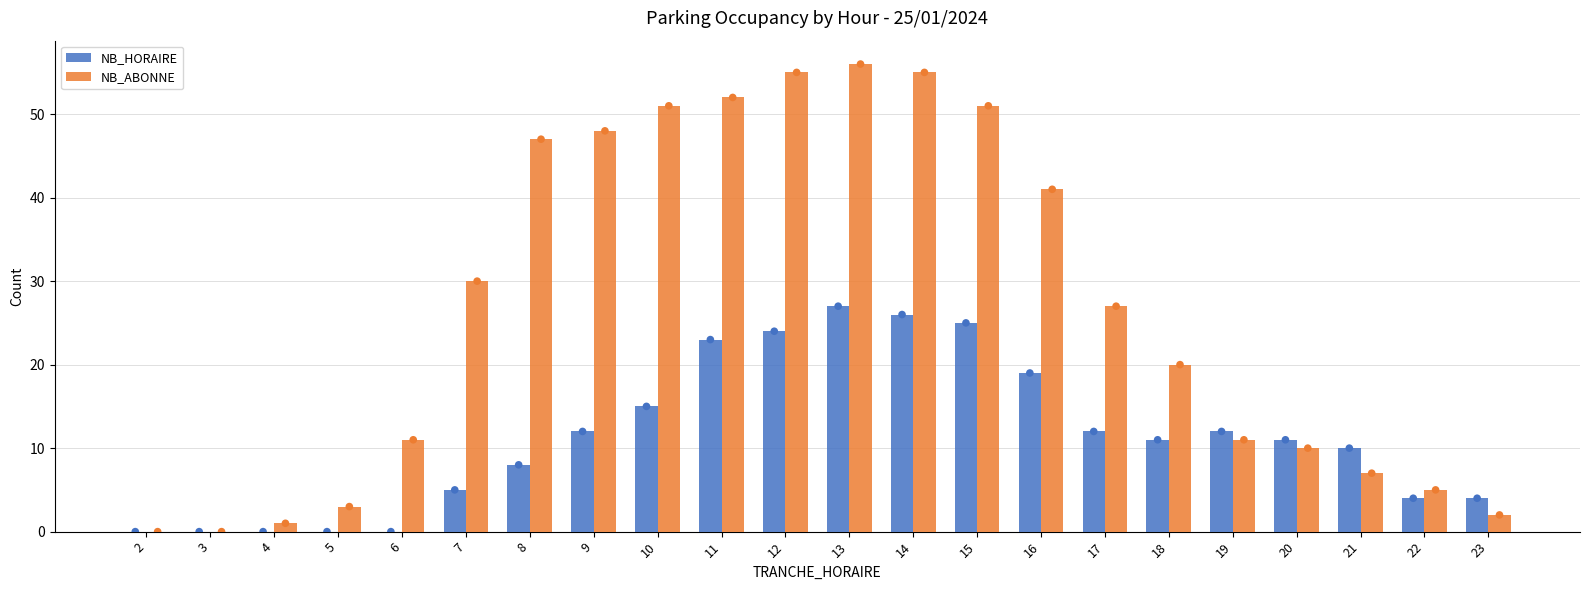

Which series contains the highest Y value?

NB_ABONNE